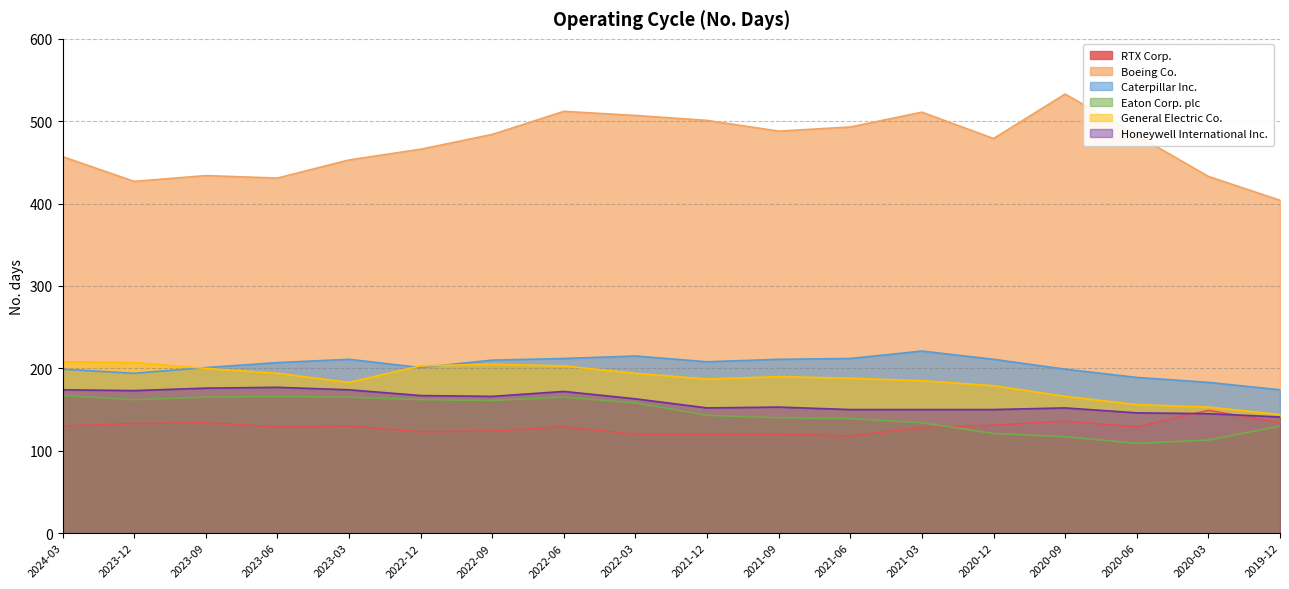

Which category has the lowest value across all series?

2020-06